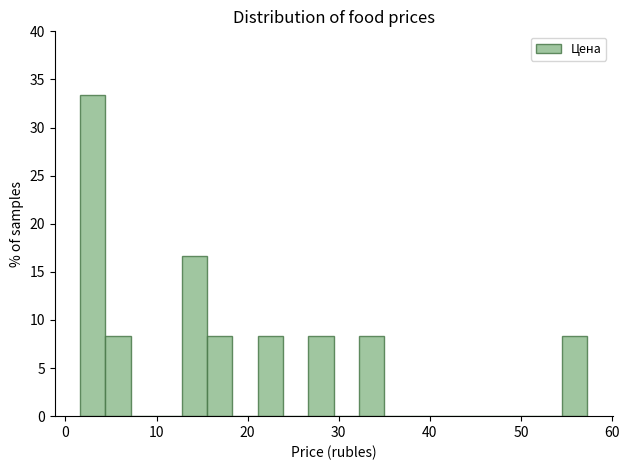

Around what value on the x-axis is the tallest bar? Give the approximate position of its centre, as read against the axis.

3